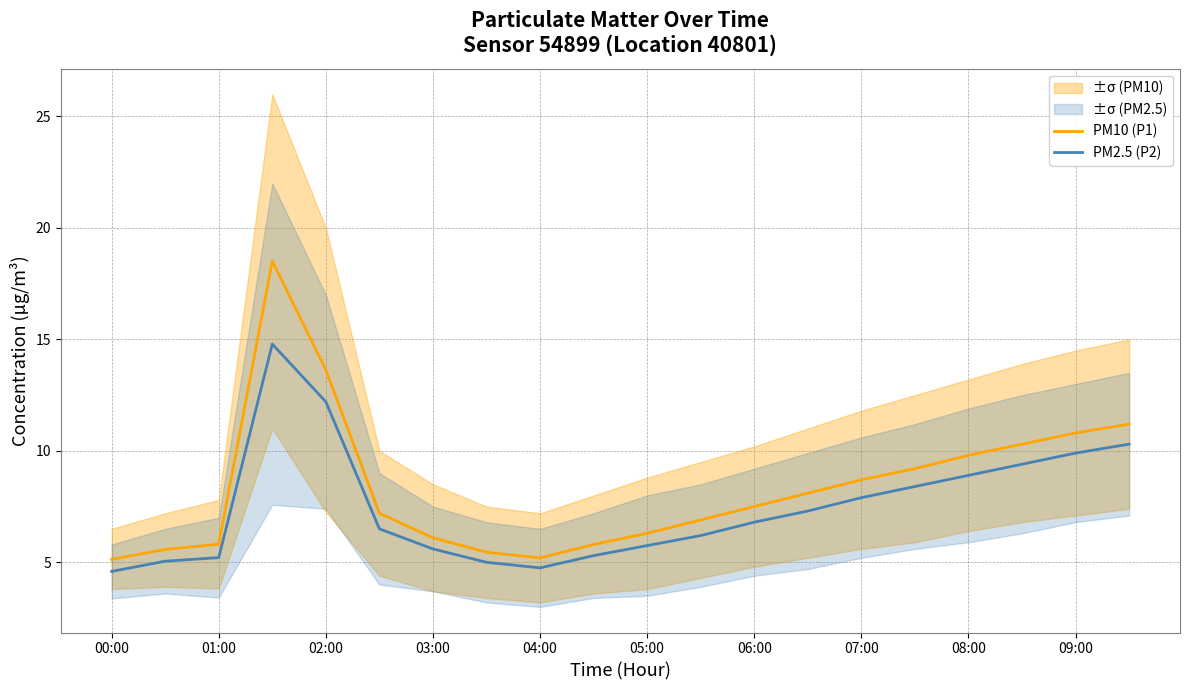

What is the approximate value of PM10 (P1) at 19?

11.2